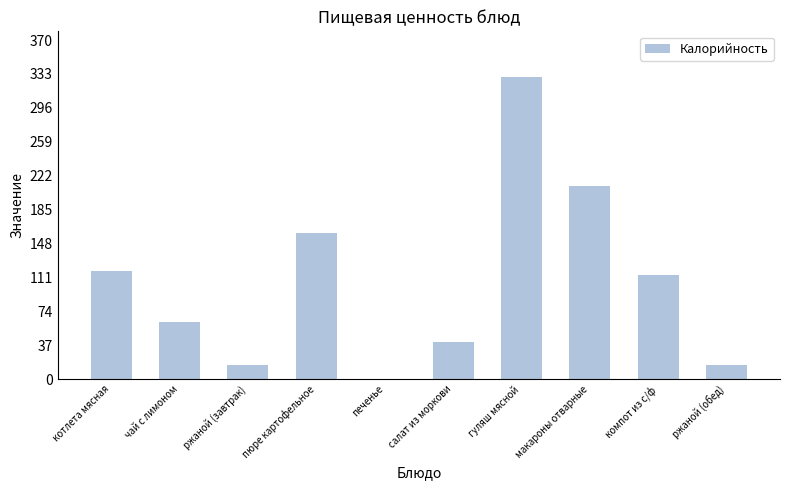

The chart shows a value of 0 at печенье. True or false?

True